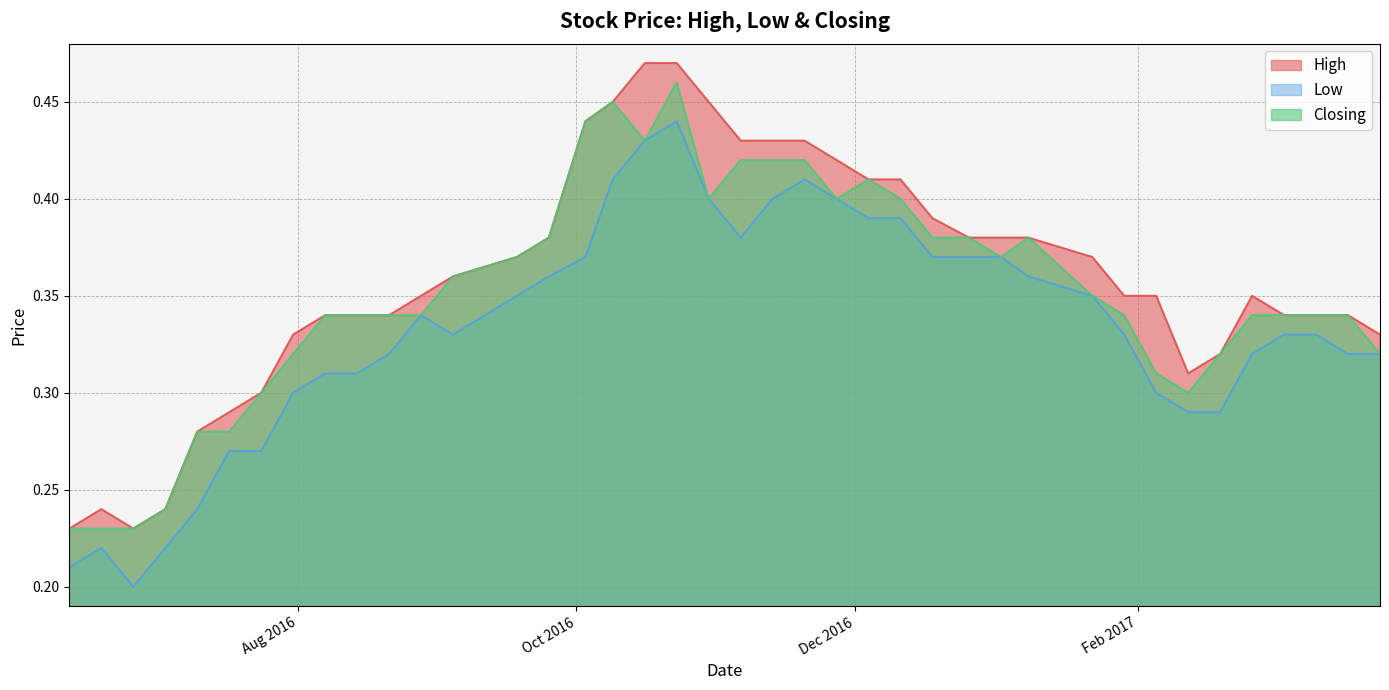

Count the High values in the range 0 to 1.

40